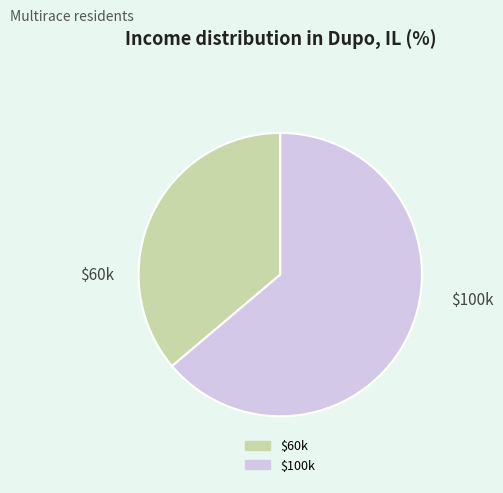

Does any single category account for the majority?

Yes